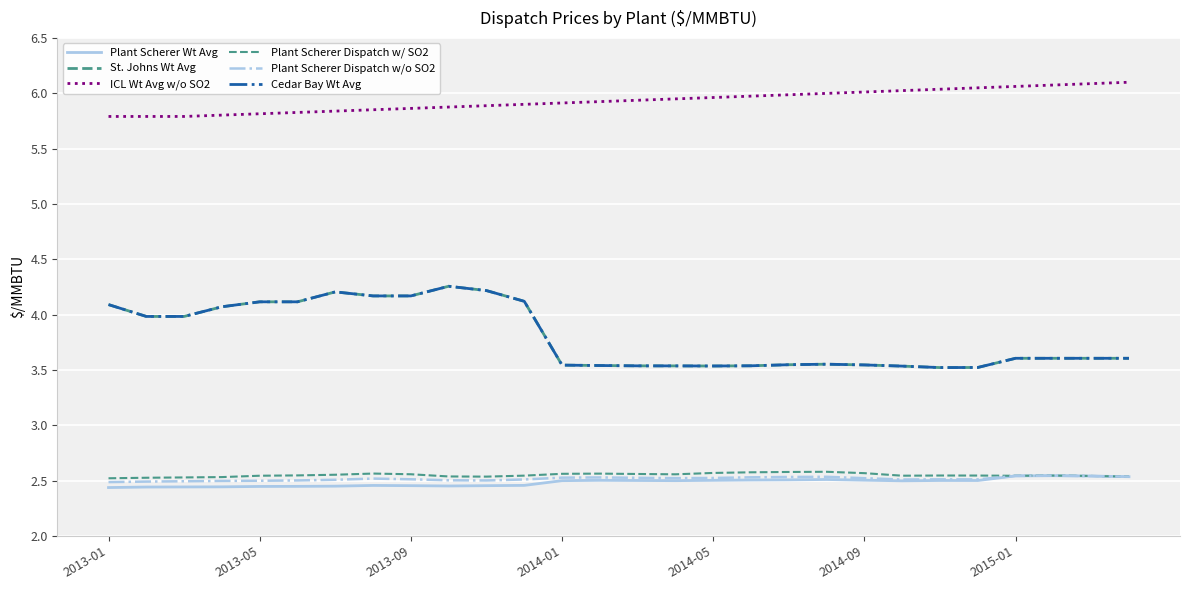

Which category has the highest value in the ICL Wt Avg w/o SO2 series?

27